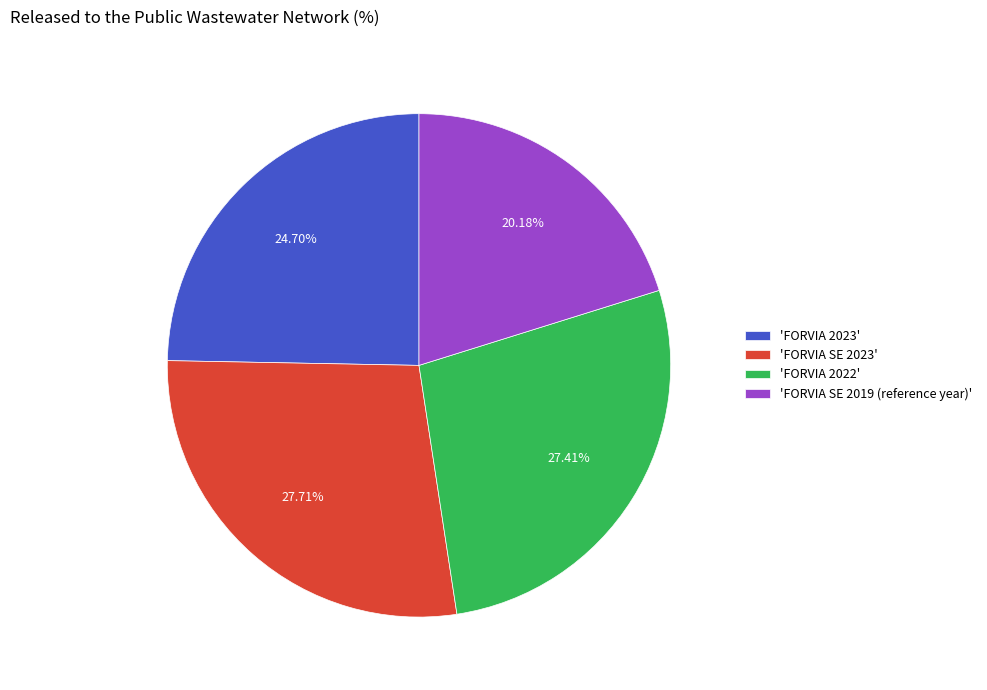

Which has a higher value, 'FORVIA 2023' or 'FORVIA 2022'?

'FORVIA 2022'